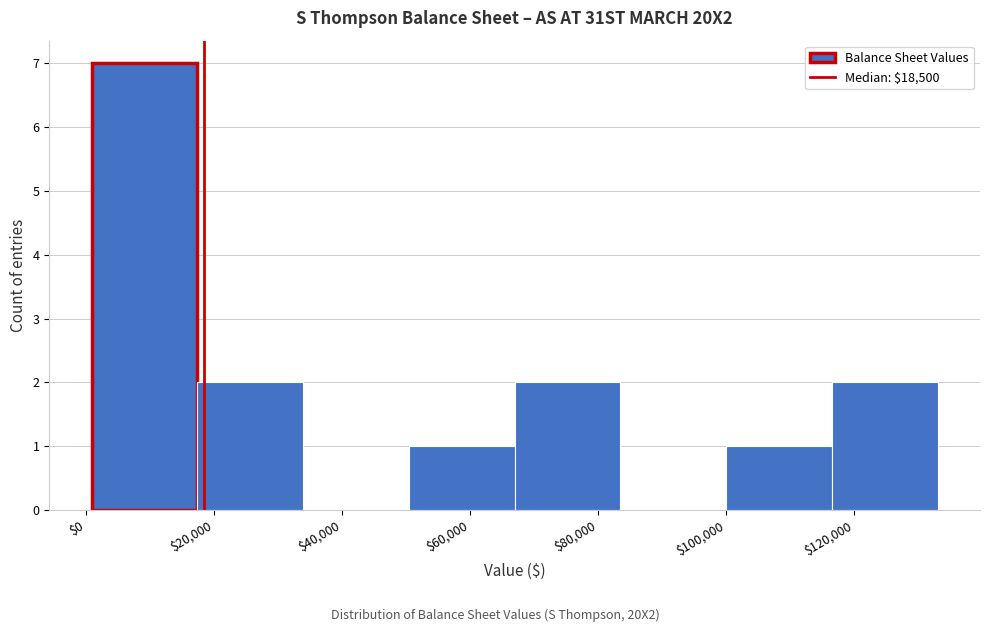

Over which range of the x-axis is the bar tallest?

0 to 18000